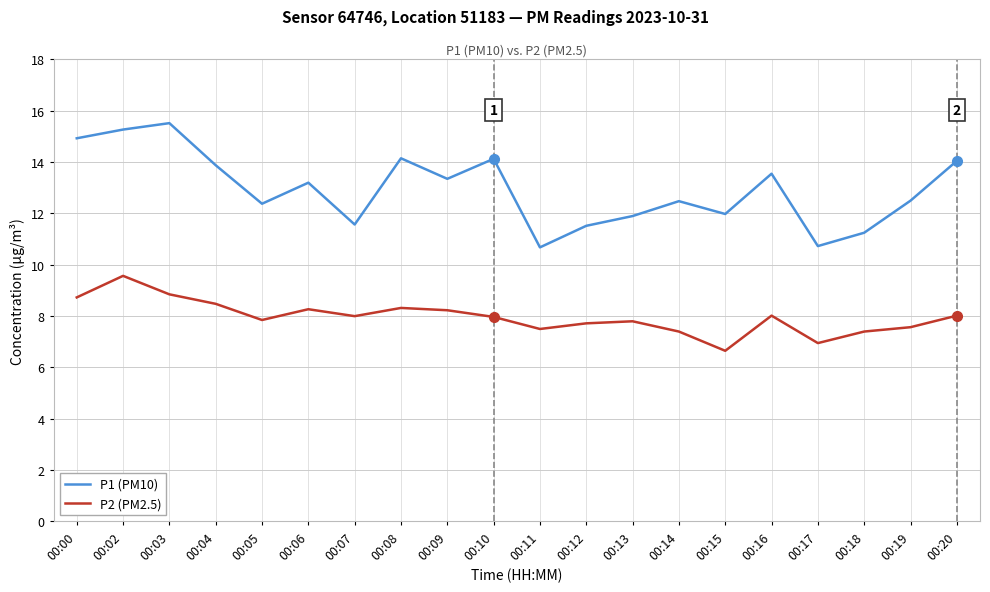

What is the difference between the highest and lowest values at 00:19?

4.9